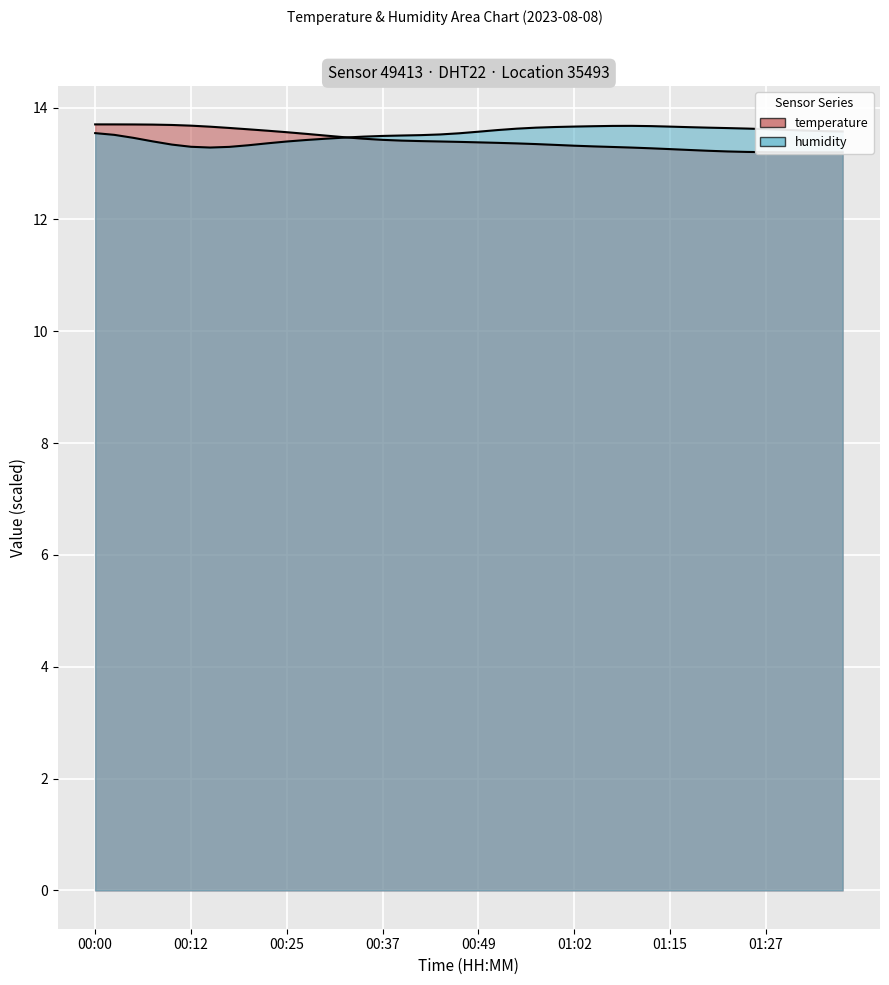

What is the sum of all values?

536.6